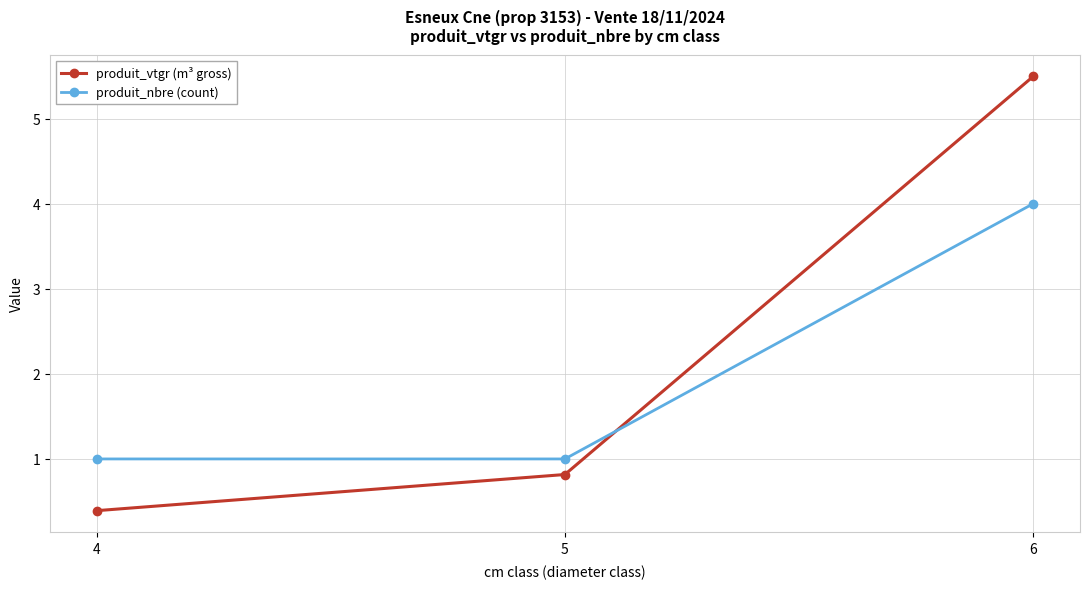

What is the sum of the produit_vtgr (m³ gross) values at 5 and 6?

6.3